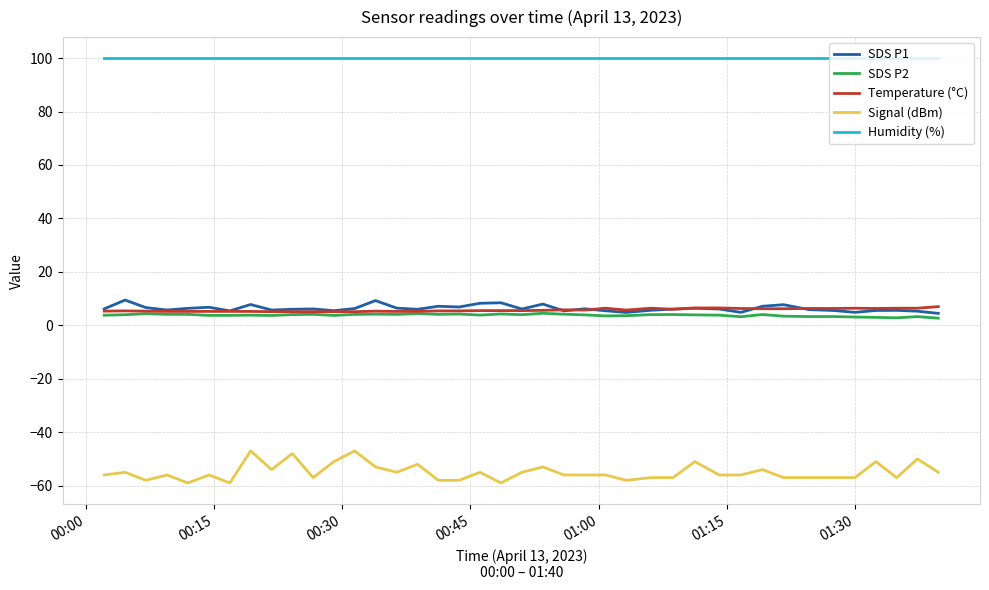

Which series has the widest spread of values?

Signal (dBm)